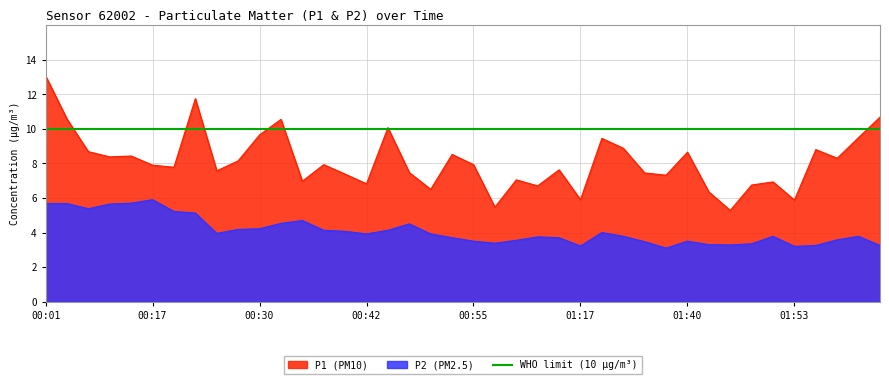

List the labels in order of P2 value, largest first.

00:17, 00:14, 00:01, 00:07, 00:12, 00:09, 00:19, 00:22, 00:35, 00:32, 00:47, 00:30, 00:27, 00:37, 00:45, 00:40, 01:20, 00:24, 00:42, 00:50, 01:29, 01:51, 02:01, 01:03, 00:53, 01:06, 01:58, 01:00, 00:55, 01:40, 01:34, 00:58, 01:48, 01:43, 01:45, 01:56, 02:04, 01:17, 01:53, 01:37